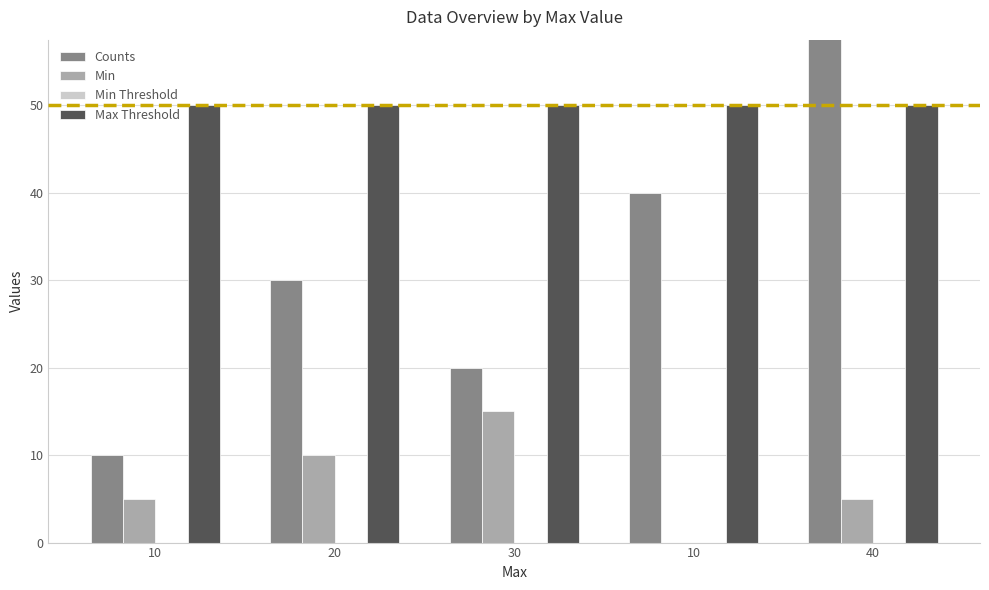

Reading left to right, transcribe all the data shown in this chart.

Counts: 10=10	20=30	30=20	10=40	40=100
Min: 10=5	20=10	30=15	10=0	40=5
Min Threshold: 10=0	20=0	30=0	10=0	40=0
Max Threshold: 10=50	20=50	30=50	10=50	40=50